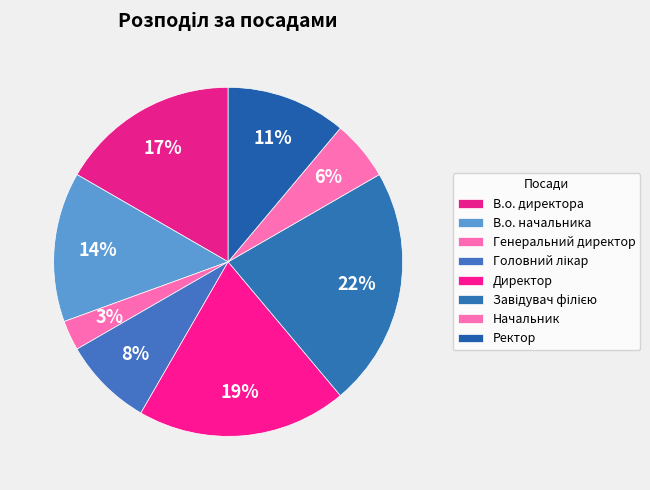

Which slice is the smallest?

Генеральний директор